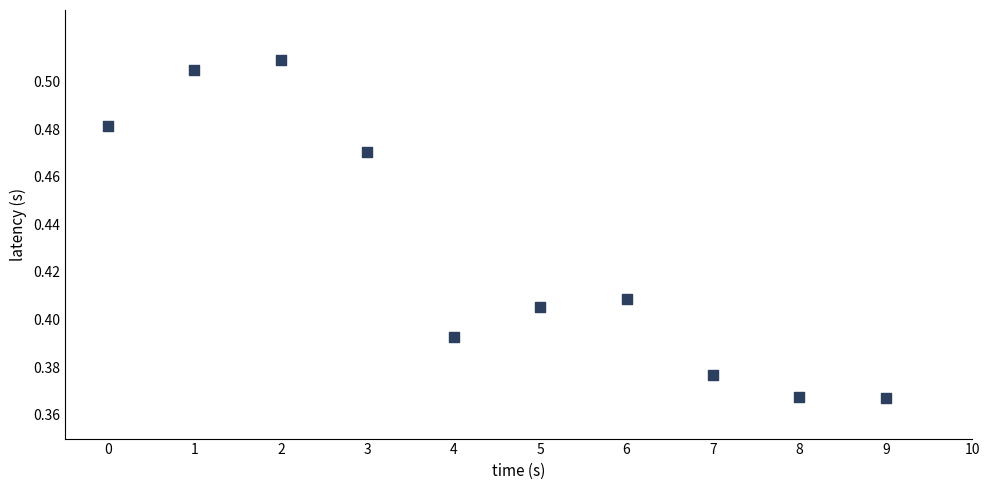

Count the number of points in this scatter plot.

10